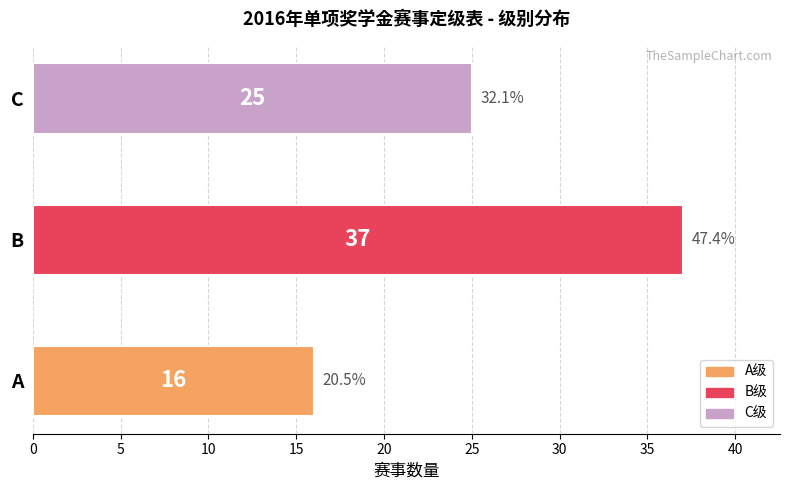

Reading top to bottom, what are all the values shown in this chart?

C=25	B=37	A=16